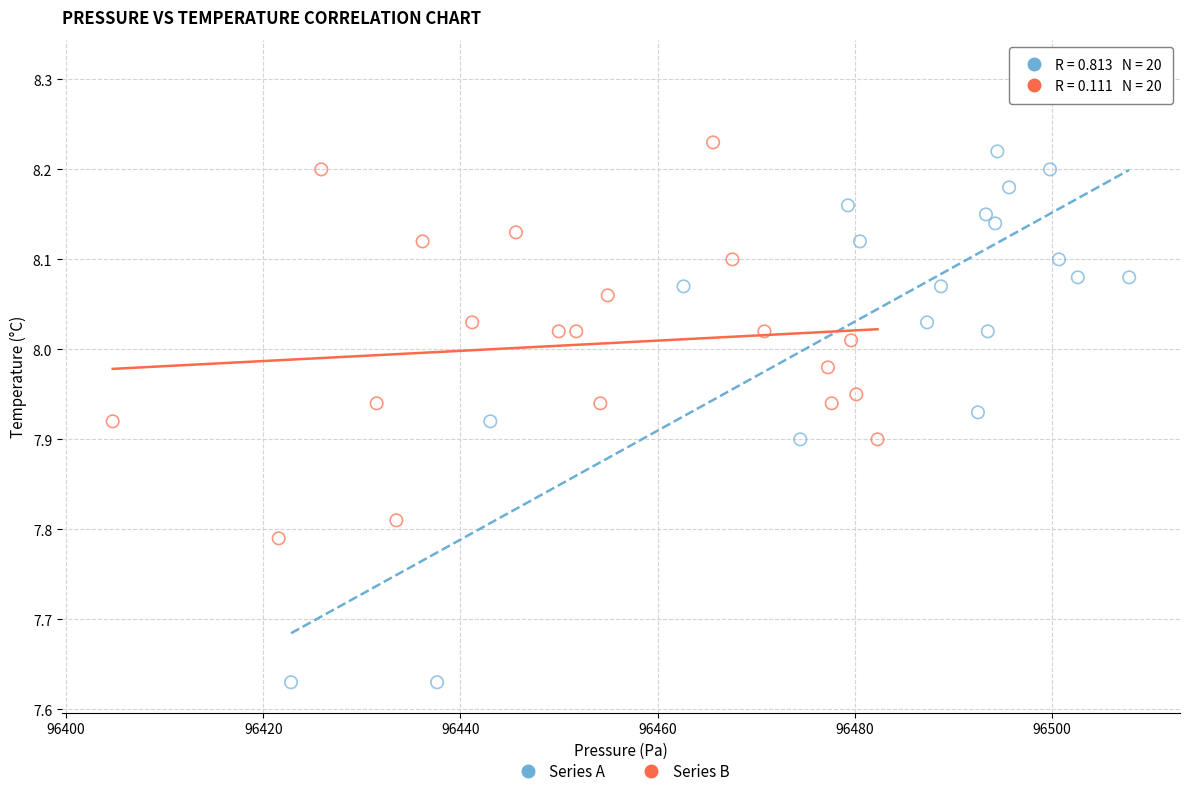

Which series has the widest spread of Y values?

Series A